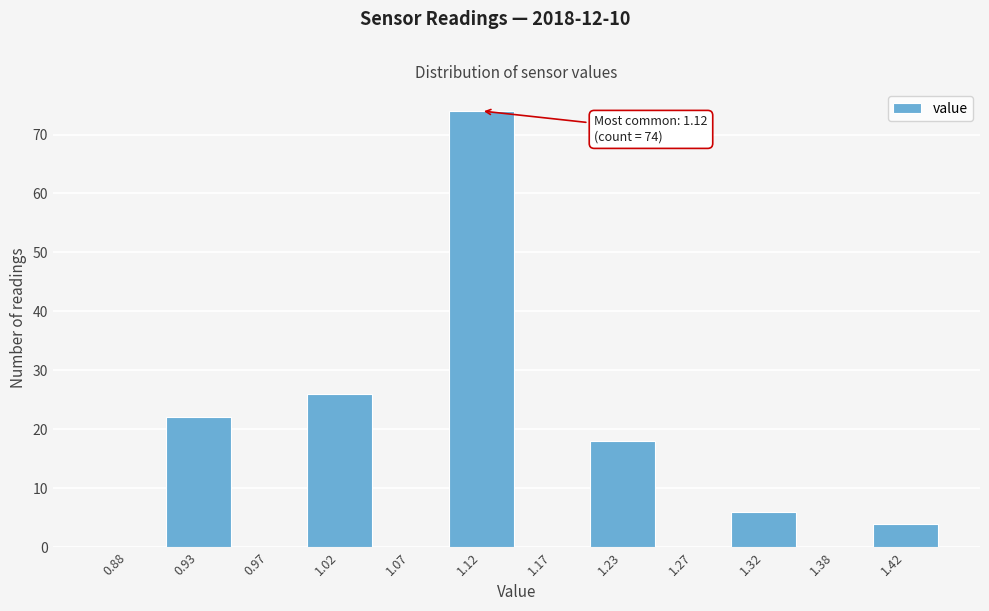

Which range on the x-axis has the tallest bar?

1.10 to 1.15